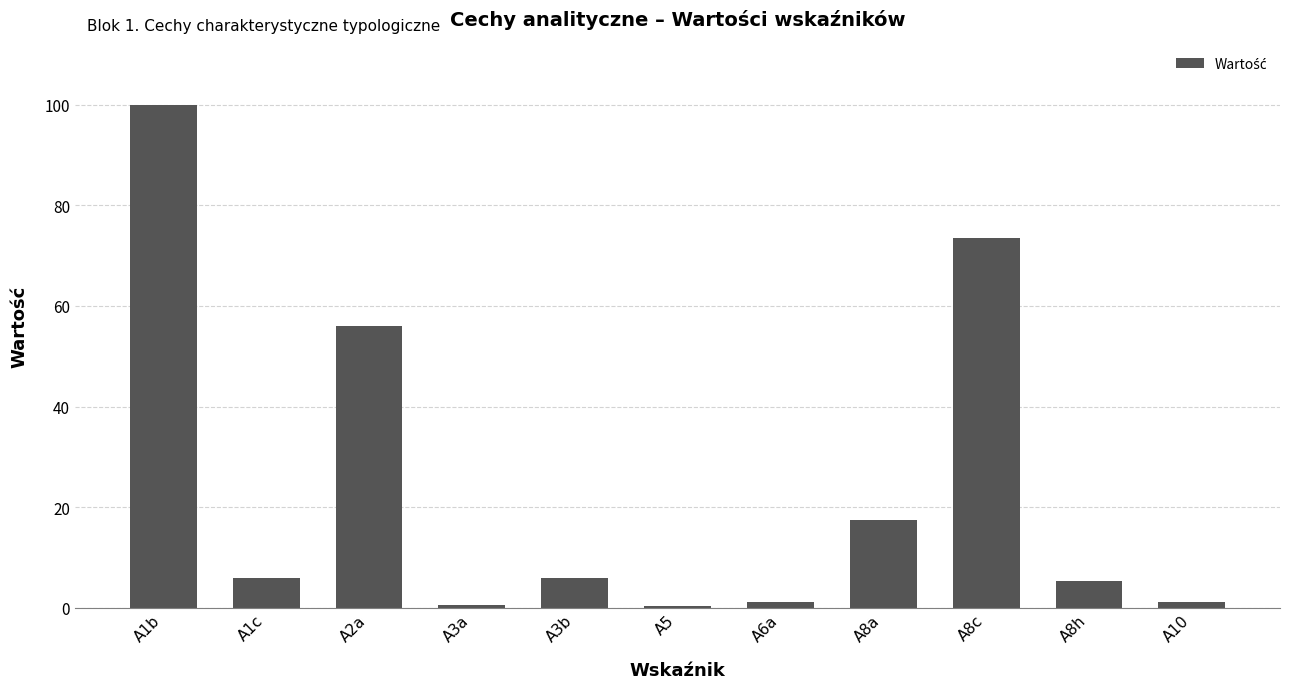

What is the maximum value shown in the chart?

100.0